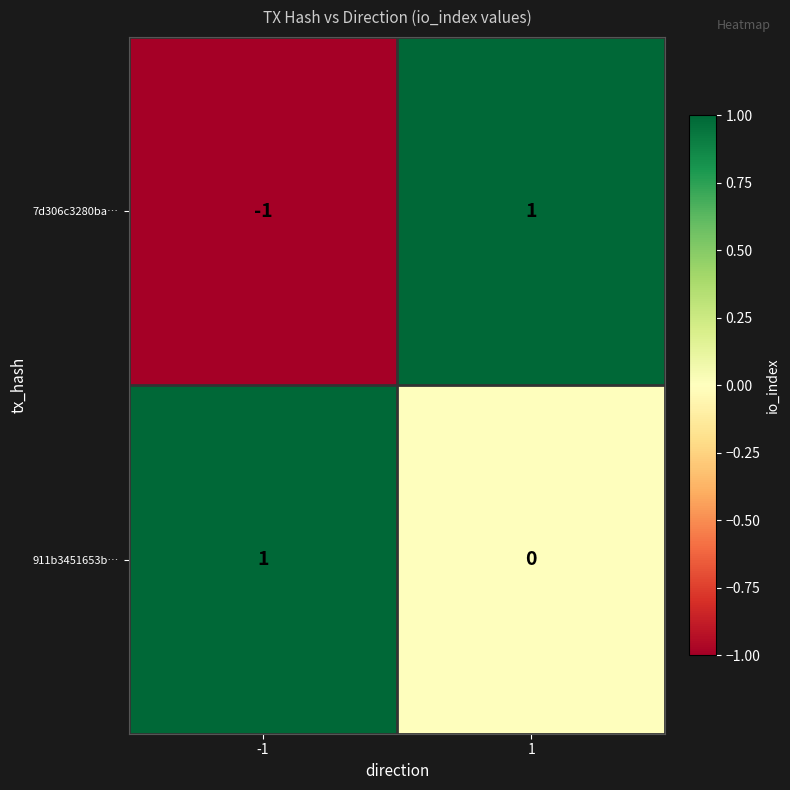

Which series has the largest range (max minus min)?

7d306c3280ba…